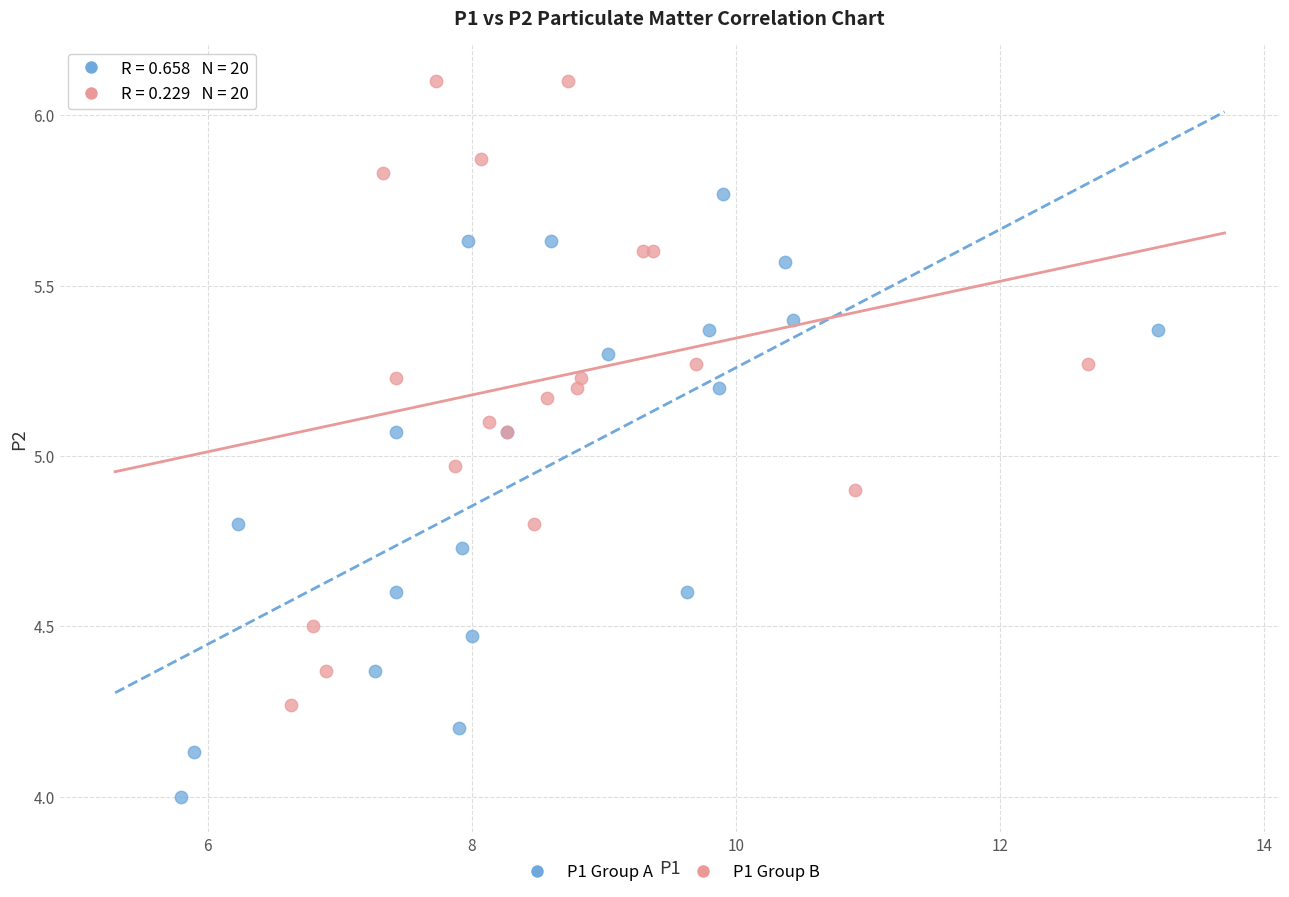

What are all the series names shown in the legend?

P1 Group A, P1 Group B